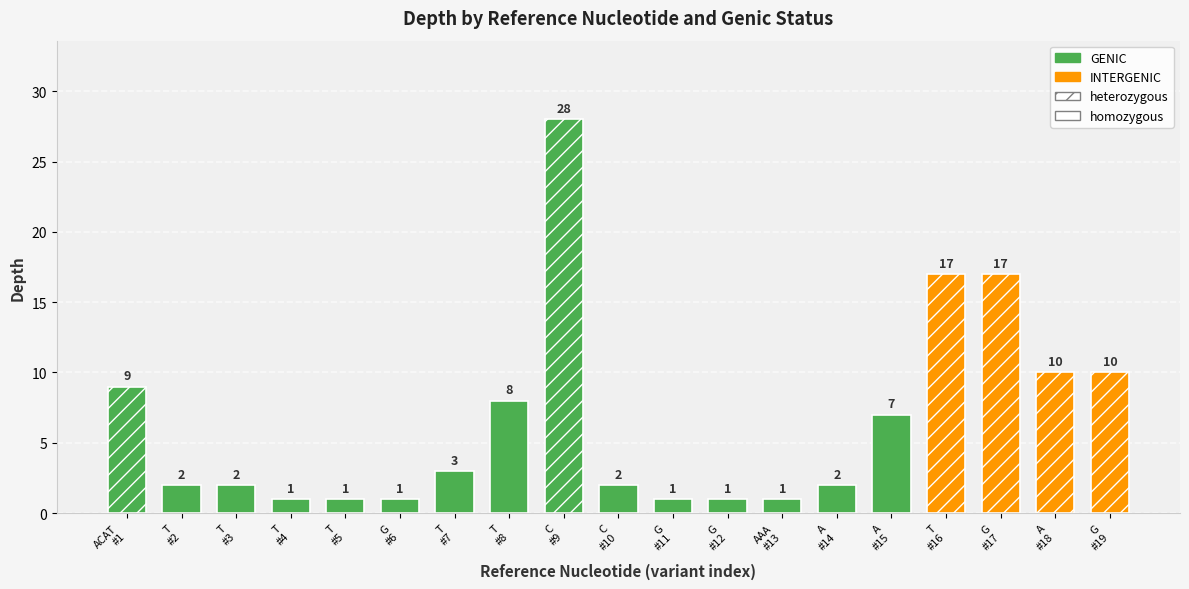

Rank the categories by value from highest to lowest.

C, T, G, A, G, ACAT, T, A, T, T, T, C, A, T, T, G, G, G, AAA